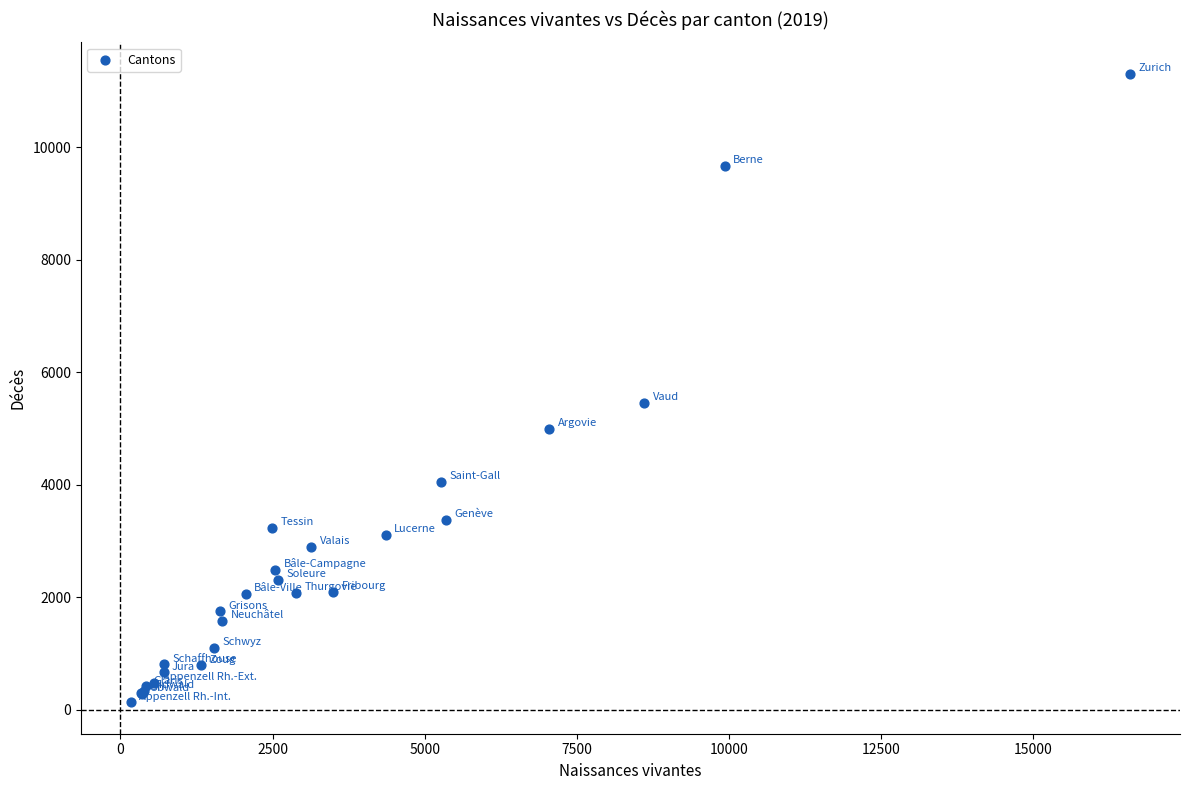

What Y value in the scatter plot is closest to 5719?

5454